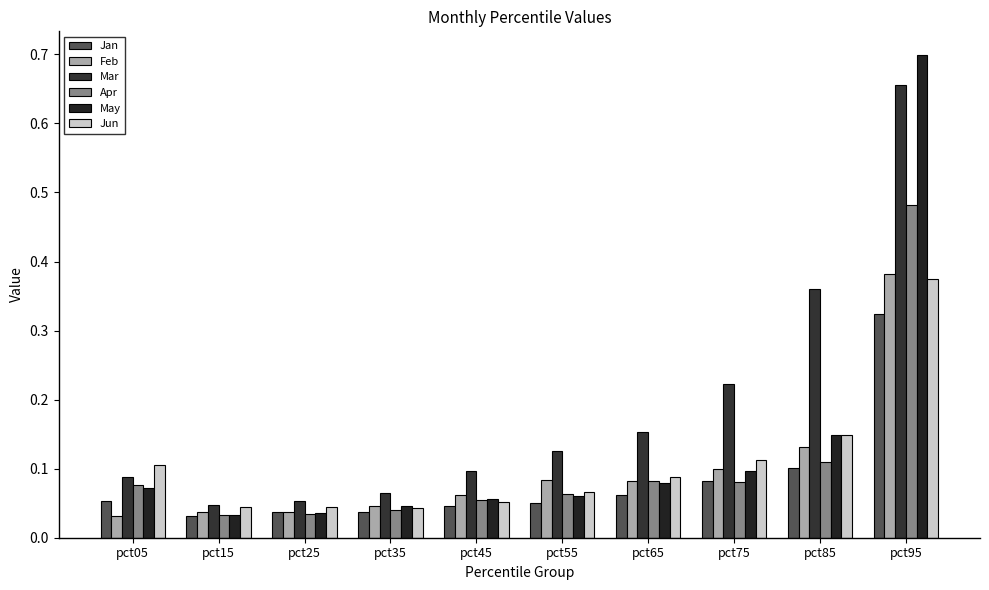

What are all the series names shown in the legend?

Jan, Feb, Mar, Apr, May, Jun